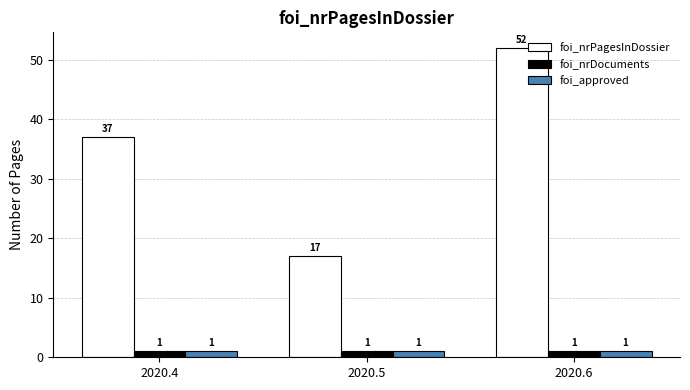

At which category does the chart reach its peak across all series?

2020.6